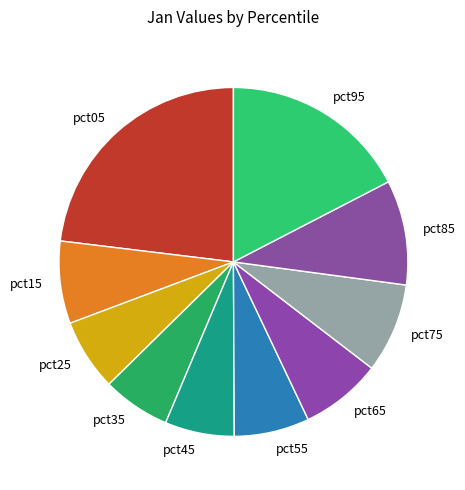

Does pct15 account for over 50% of the chart?

No